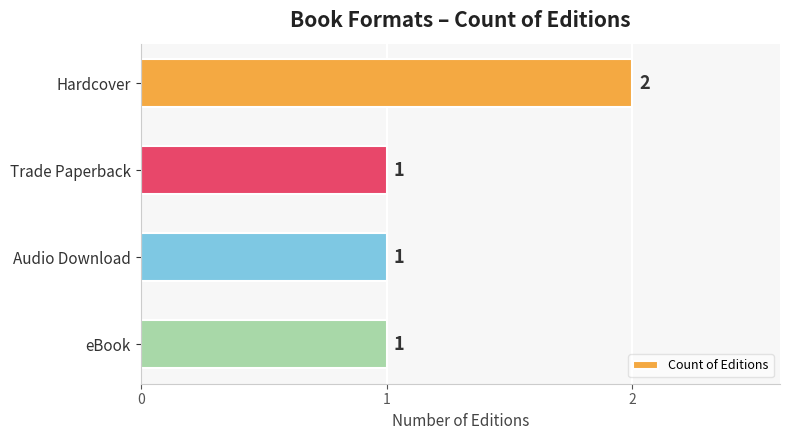

How many bars are there in total?

4